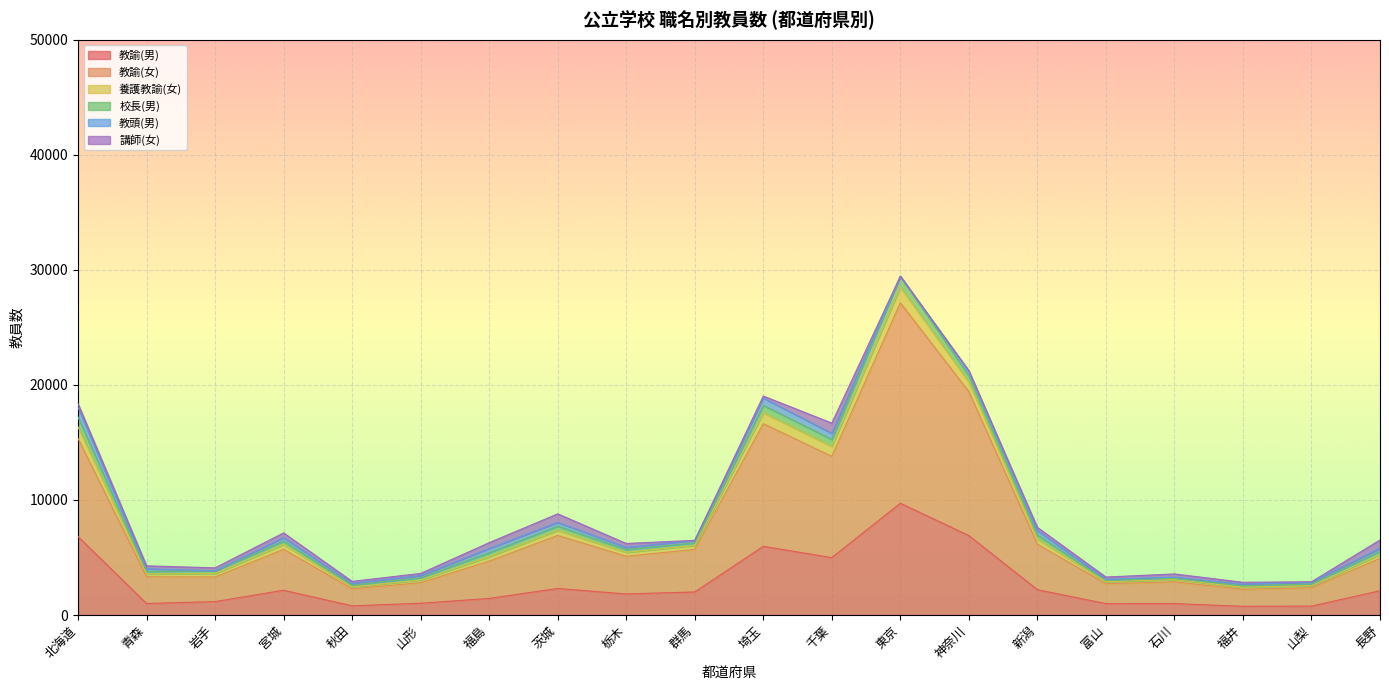

What is the maximum value for 教諭(男)?

9712